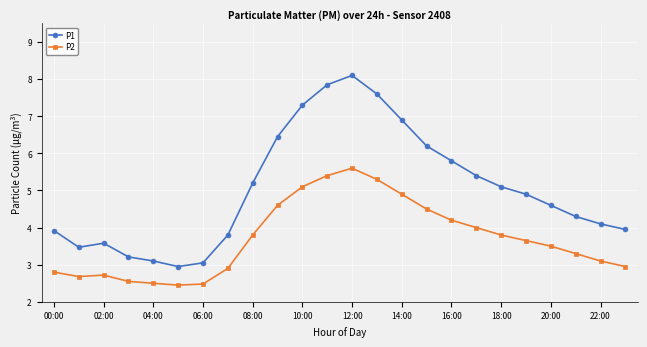

True or false: P2 has more than 0 points higher than both neighbors.

True